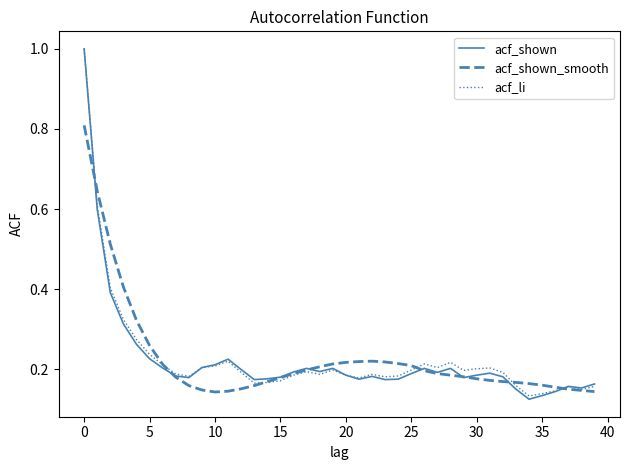

Which series has the widest spread of values?

acf_shown